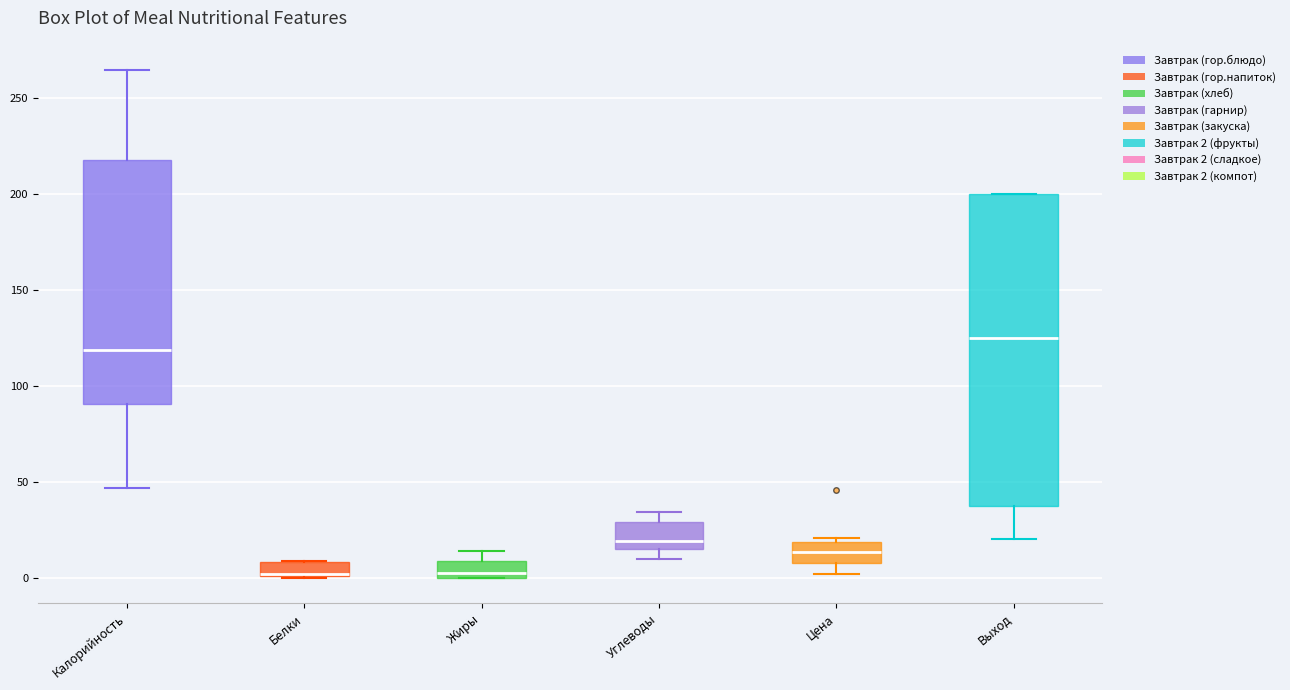

Which box is the tallest, from its lower edge to its upper edge?

Выход